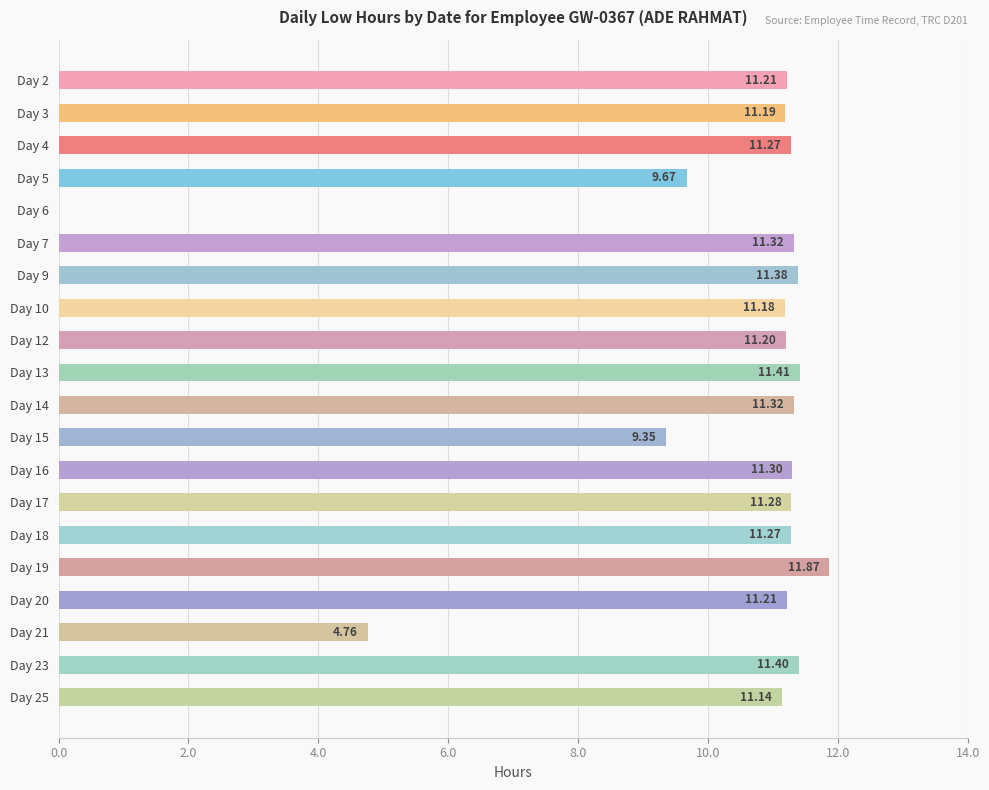

Count the number of categories in the chart.

20